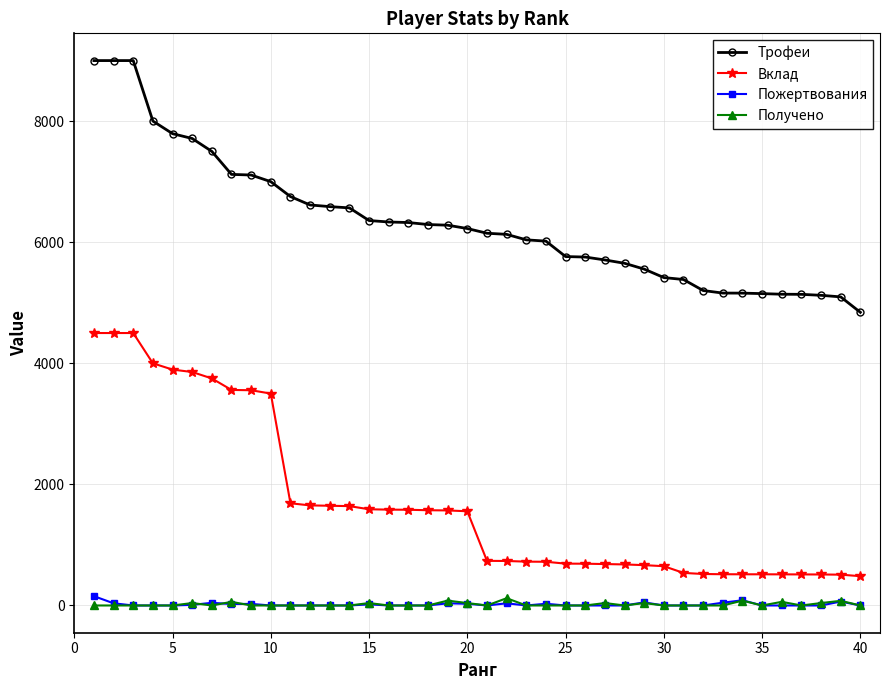

Is this an area chart (filled region under the line)?

No